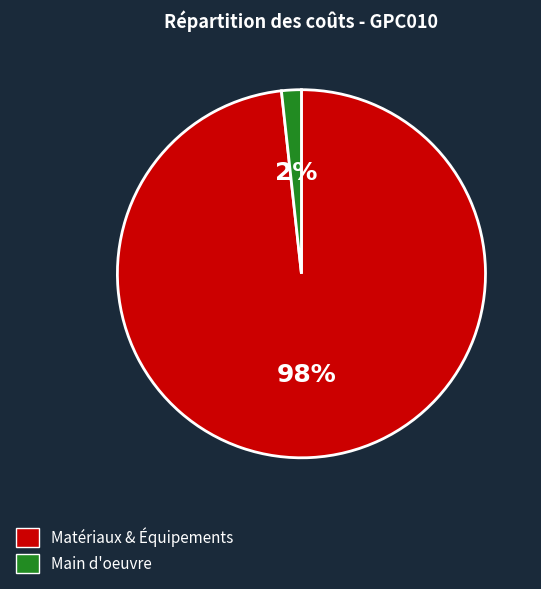

What is the smallest slice in the pie chart?

Main d'oeuvre